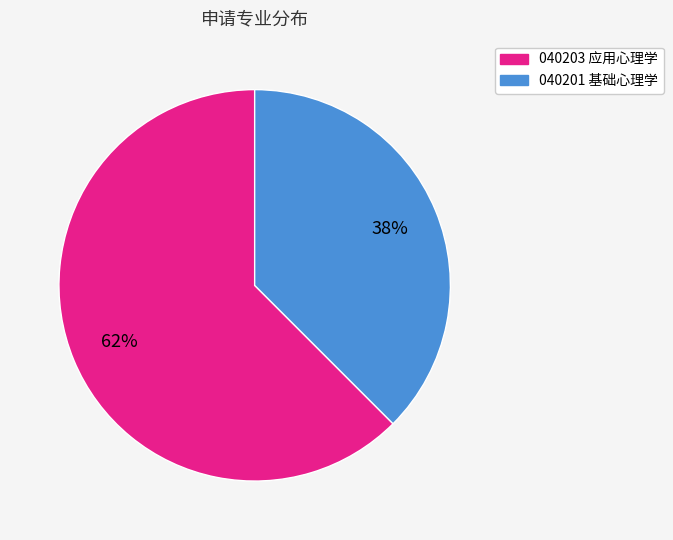

To the nearest percent, what percentage of the pie is 040201 基础心理学?

38%